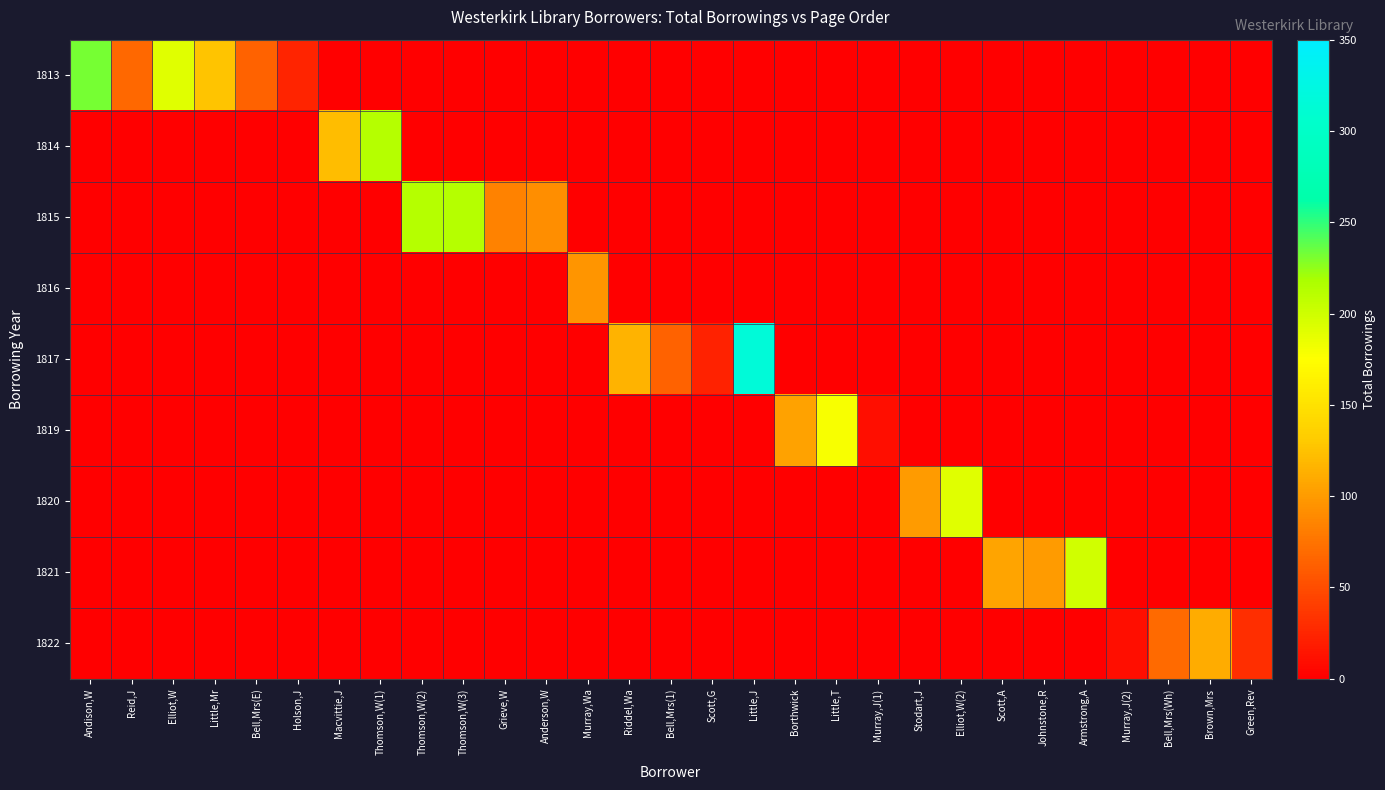

At how many categories does at least one series exceed 127?

9